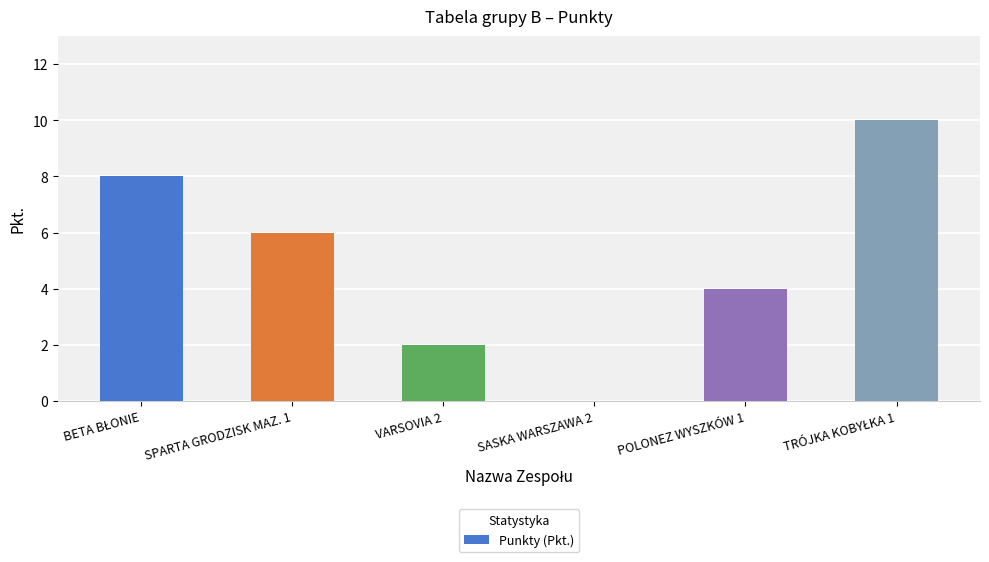

Is it true that the value at POLONEZ WYSZKÓW 1 is 4?

True